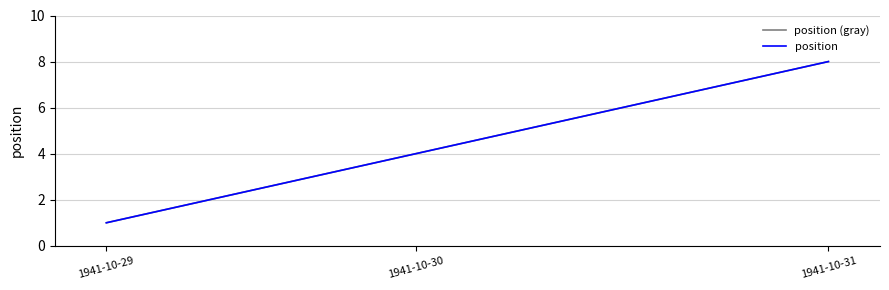

How many lines are shown in the chart?

2